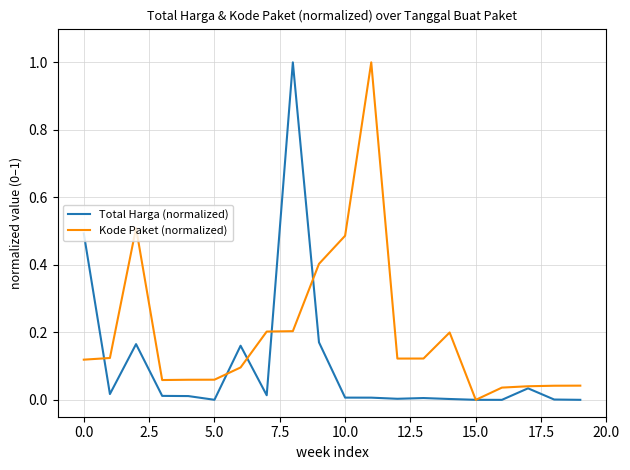

List the series in order of their overall mean, highest first.

Kode Paket (normalized), Total Harga (normalized)